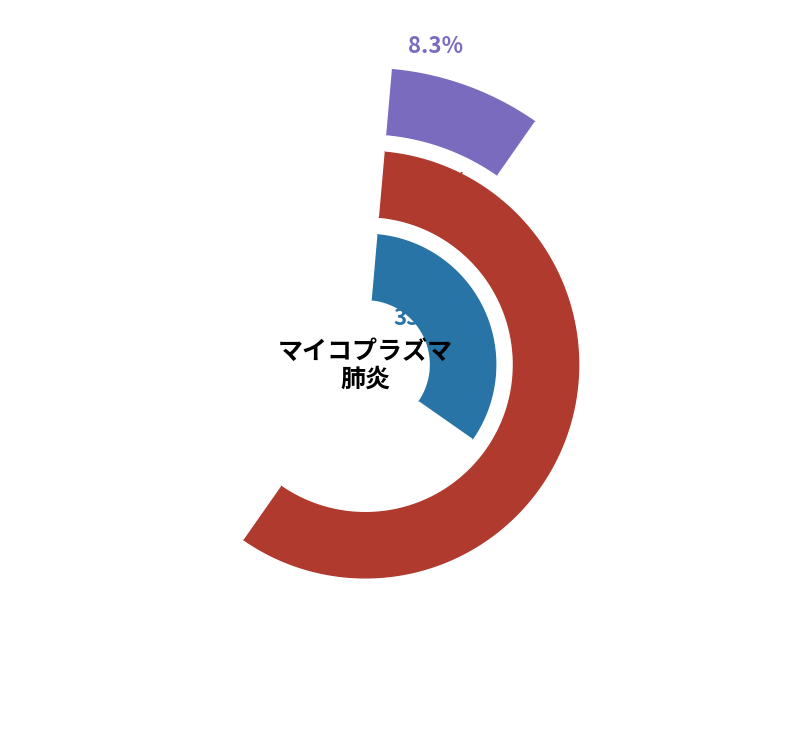

Which slice is the smallest?

ひたちなか